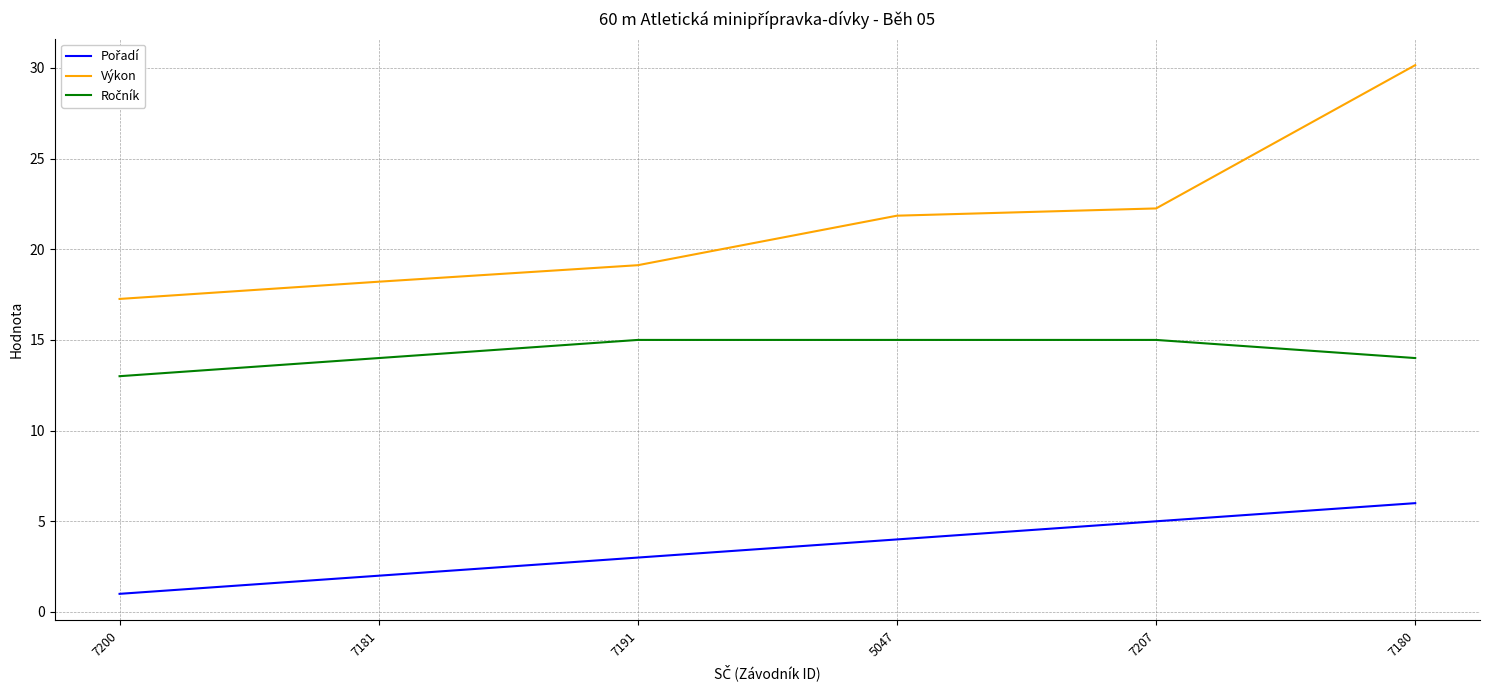

Which series changed the most between 7191 and 5047?

Výkon